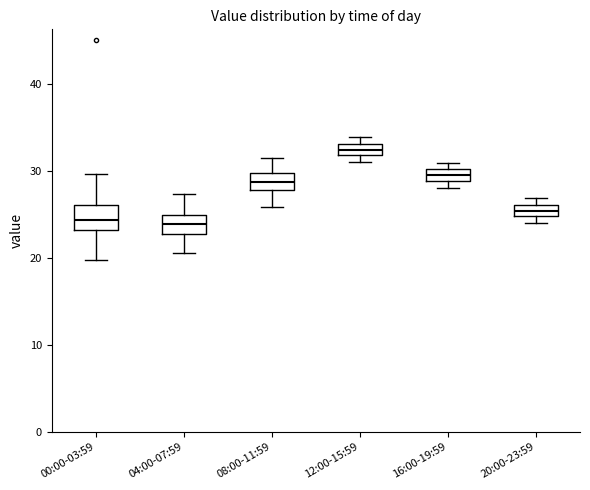

Where is the lower edge of the box for 08:00-11:59 on the y-axis? The values are not printed on the chart, so give them approximately, as read against the axis.

28